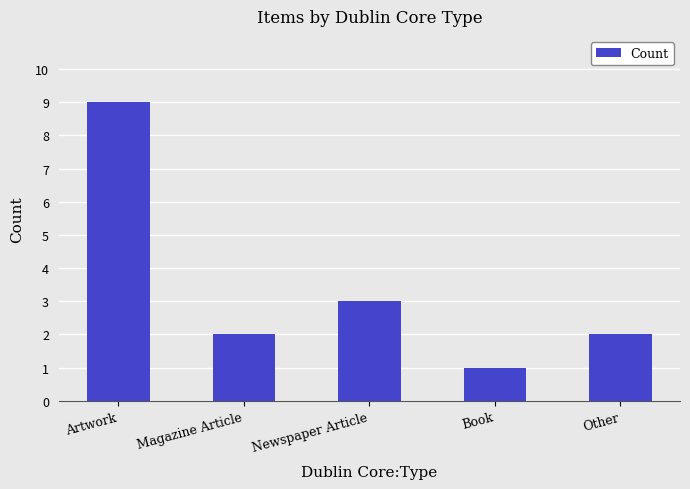

What is the difference between the second highest and second lowest values?

1